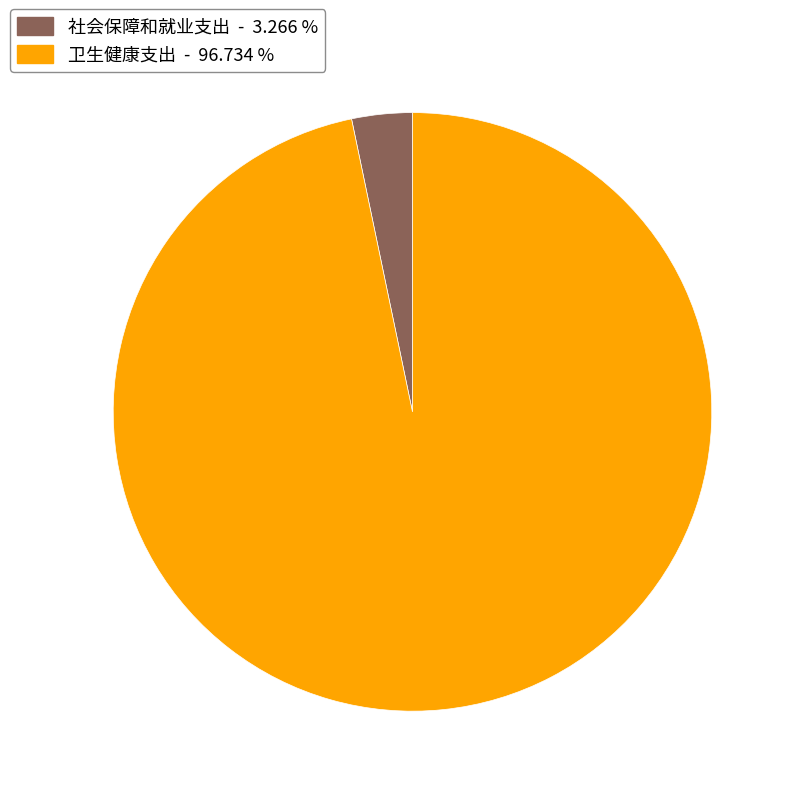

Is it true that 社会保障和就业支出 is 3% of the pie?

True